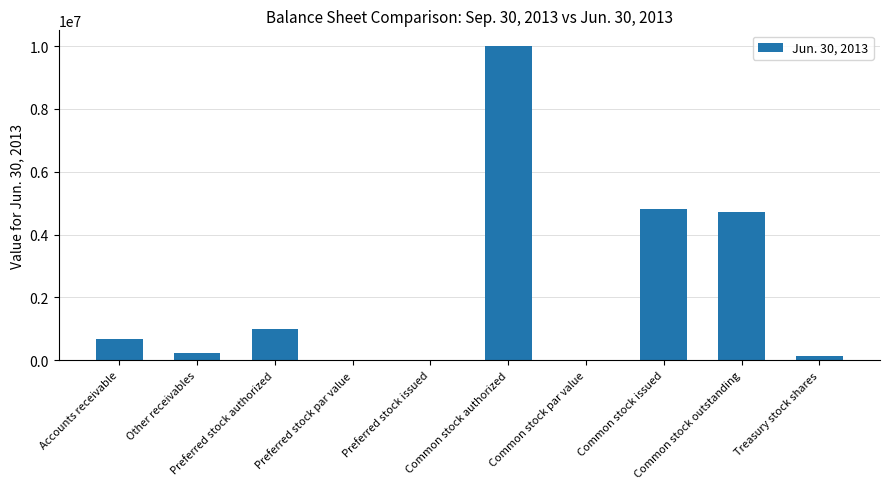

How many data points does each series have?

10